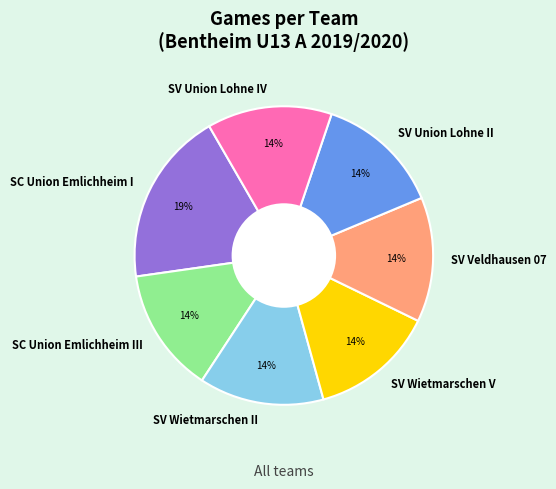

Does SC Union Emlichheim I represent more than half of the total?

No